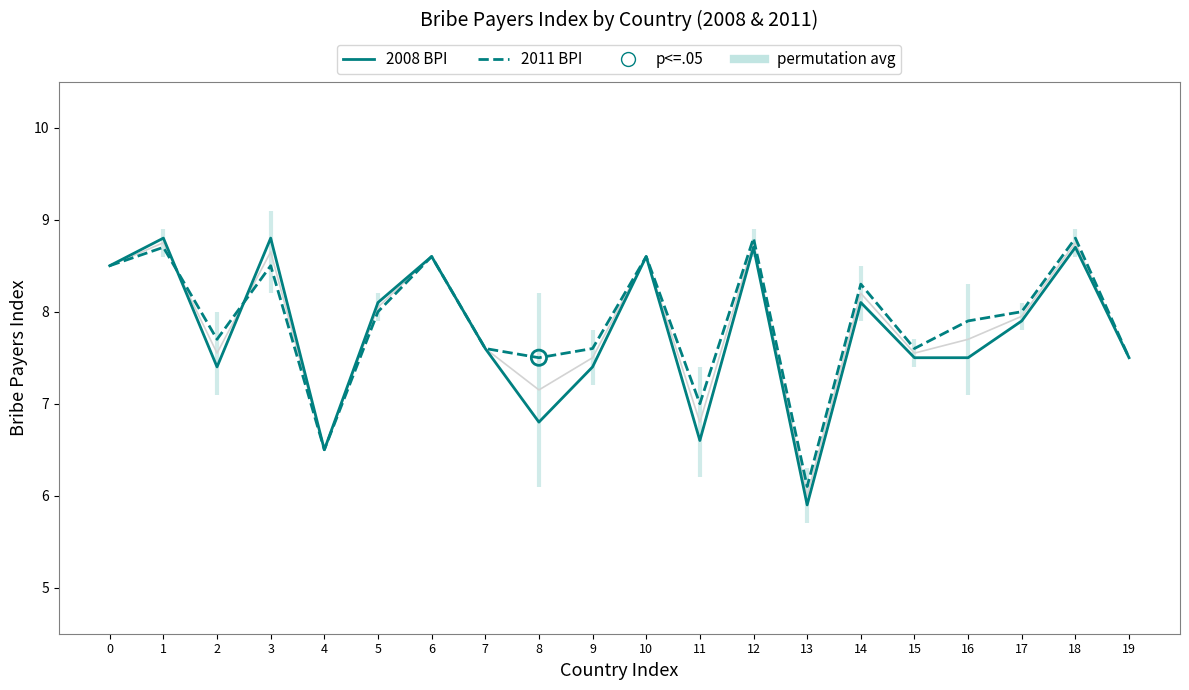

Which series contains the highest Y value?

2008 Bribe Payers Index